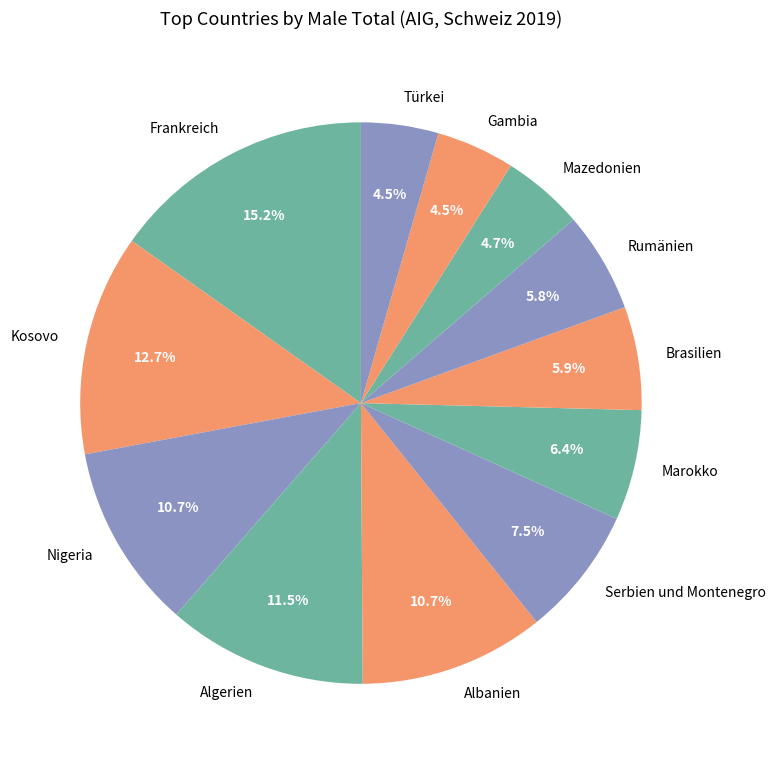

Combined, what portion of the pie is Marokko and Gambia?

10.9%